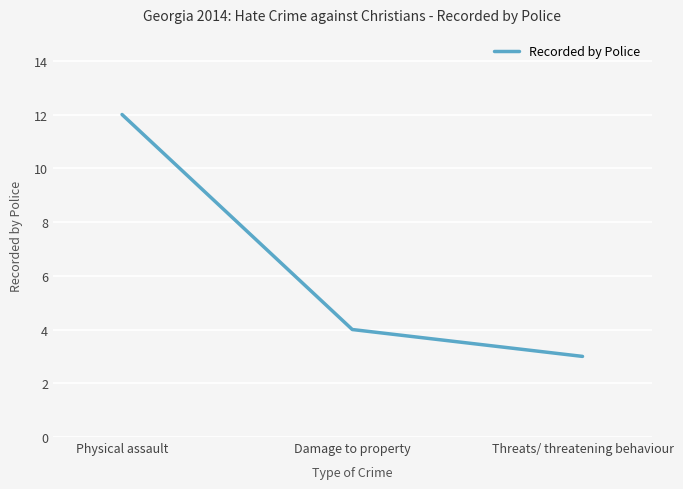

What is the smallest value displayed?

3